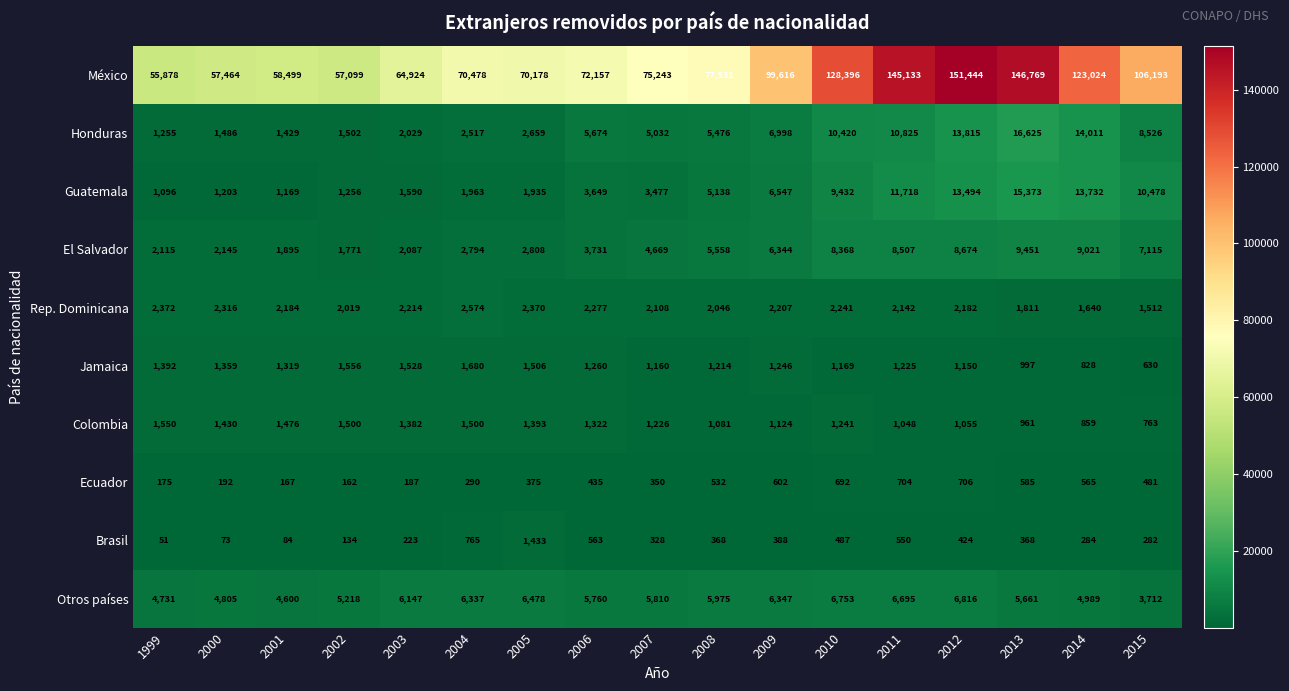

Which series has the widest spread of values?

México